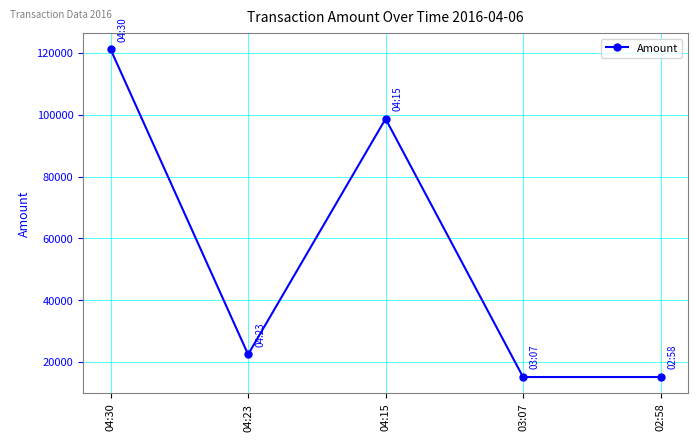

What is the value of the 5th point from the left?

15129.4